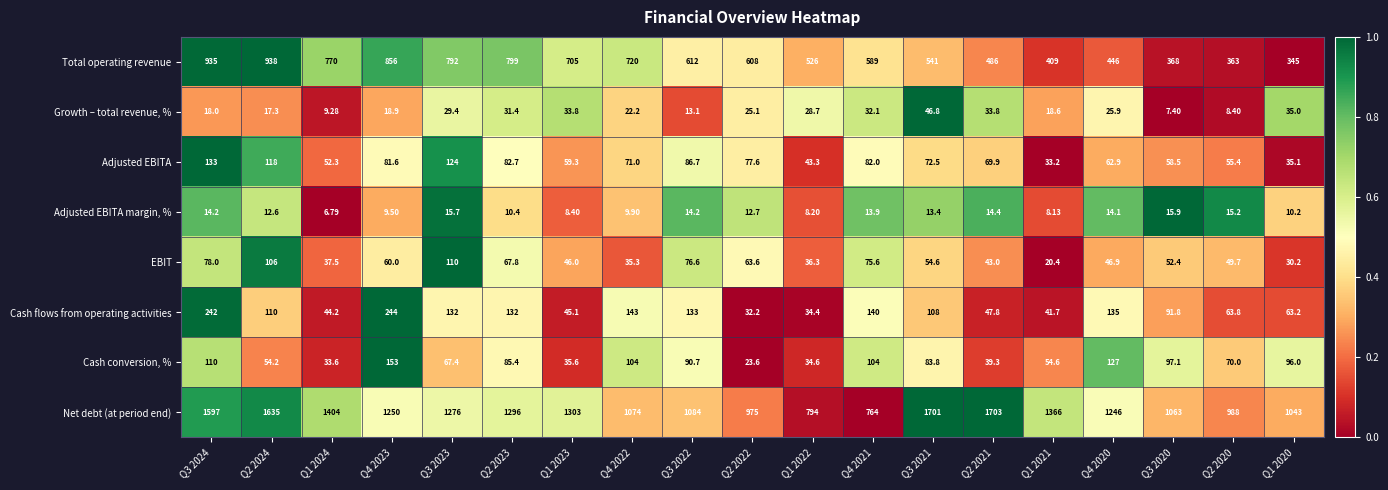

Is the value of Total operating revenue at Q2 2024 greater than the value of Cash flows from operating activities at Q4 2022?

Yes